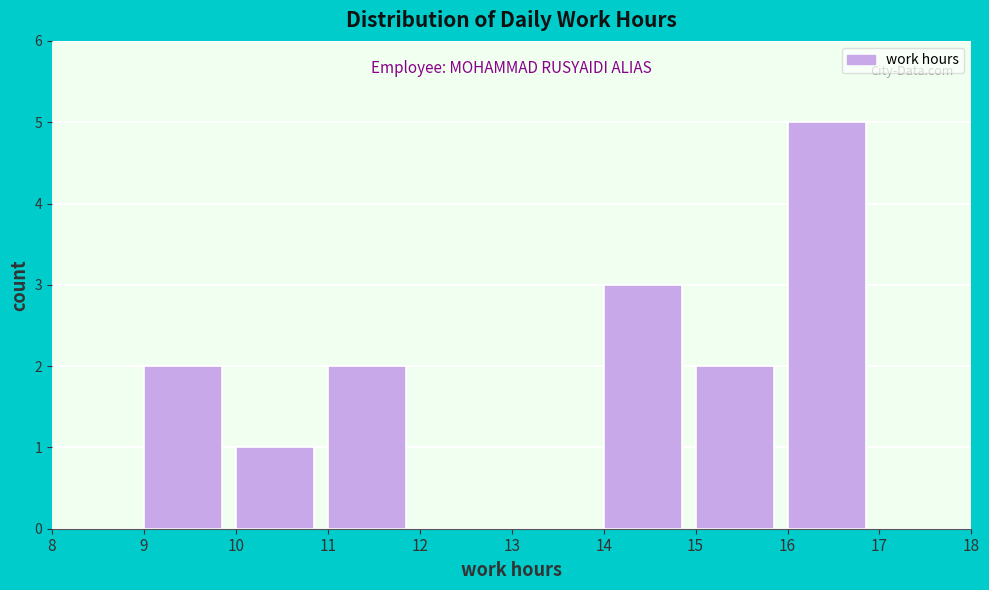

Reading left to right, list every bar in this chart as the range it spans on the x-axis followed by its height. The values are not printed on the chart, so give them approximately, as read against the axis.

8 to 9: 0
9 to 10: 2
10 to 11: 1
11 to 12: 2
12 to 13: 0
13 to 14: 0
14 to 15: 3
15 to 16: 2
16 to 17: 5
17 to 18: 0